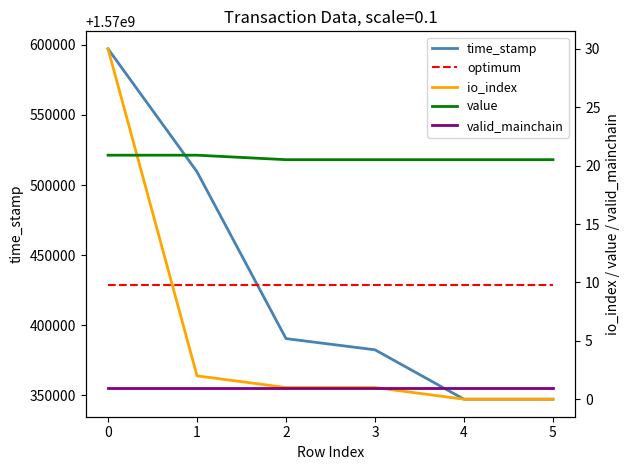

How many data points does each series have?

6